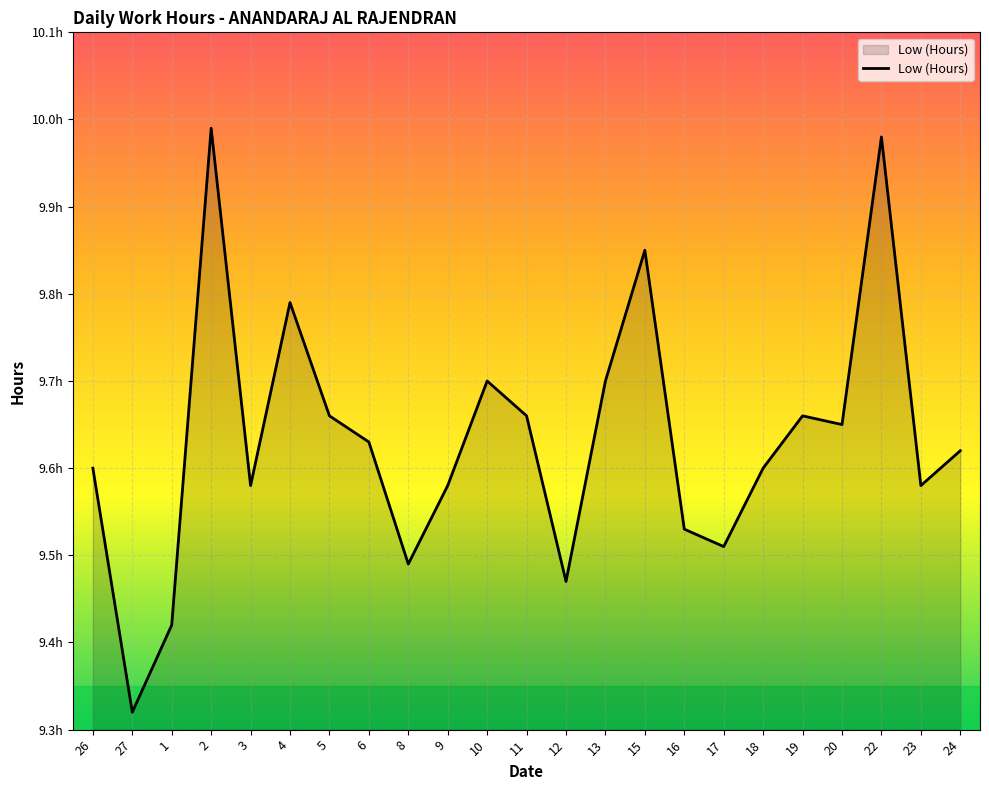

What is the sum of all values?

221.6